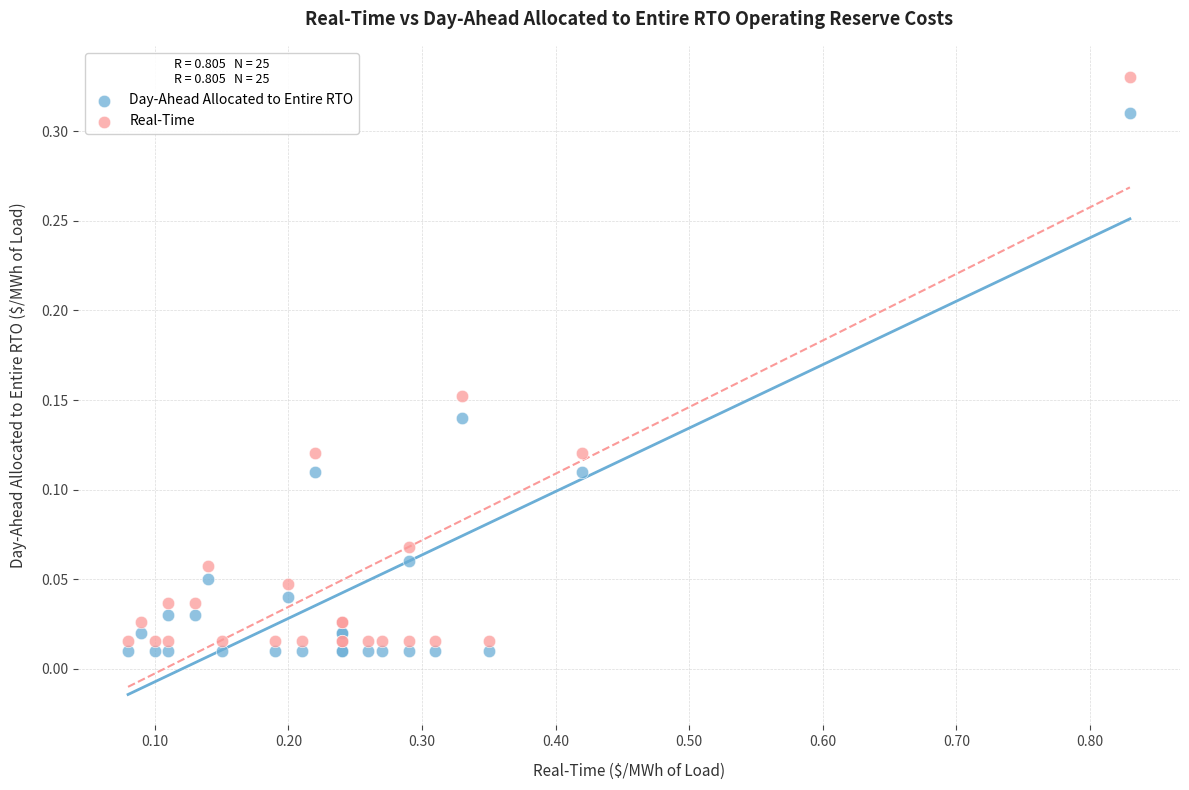

Which series has the largest Y range (max minus min)?

Real-Time